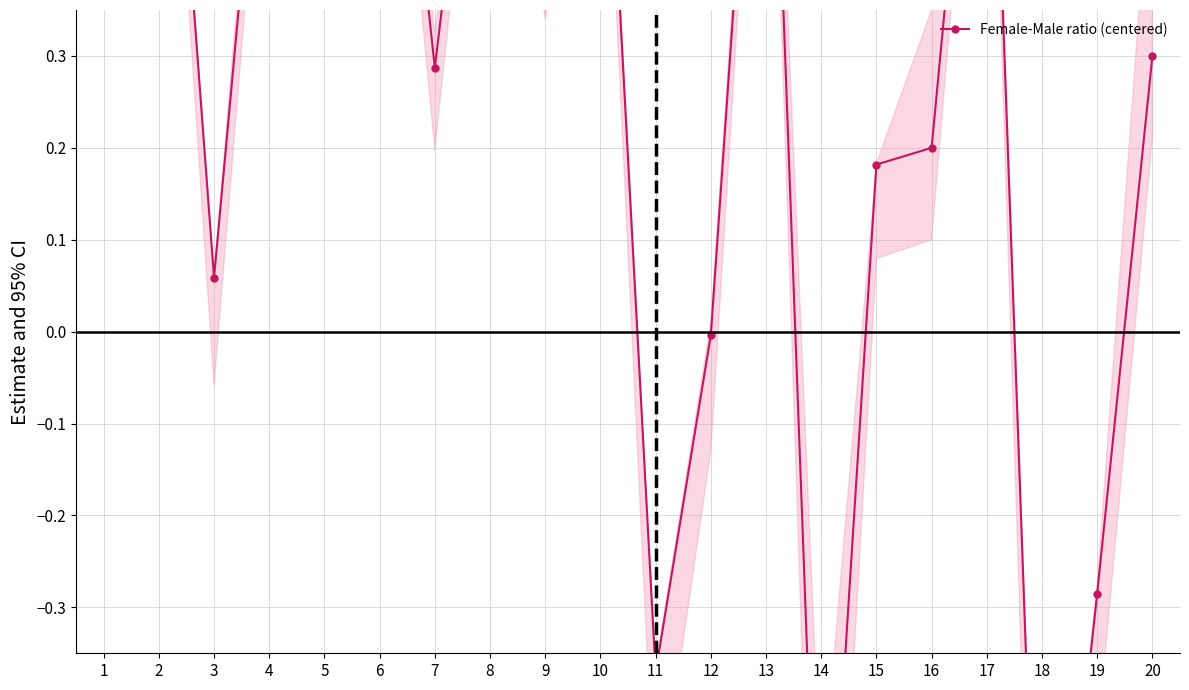

The chart shows a value of 0.9 at 13. True or false?

True